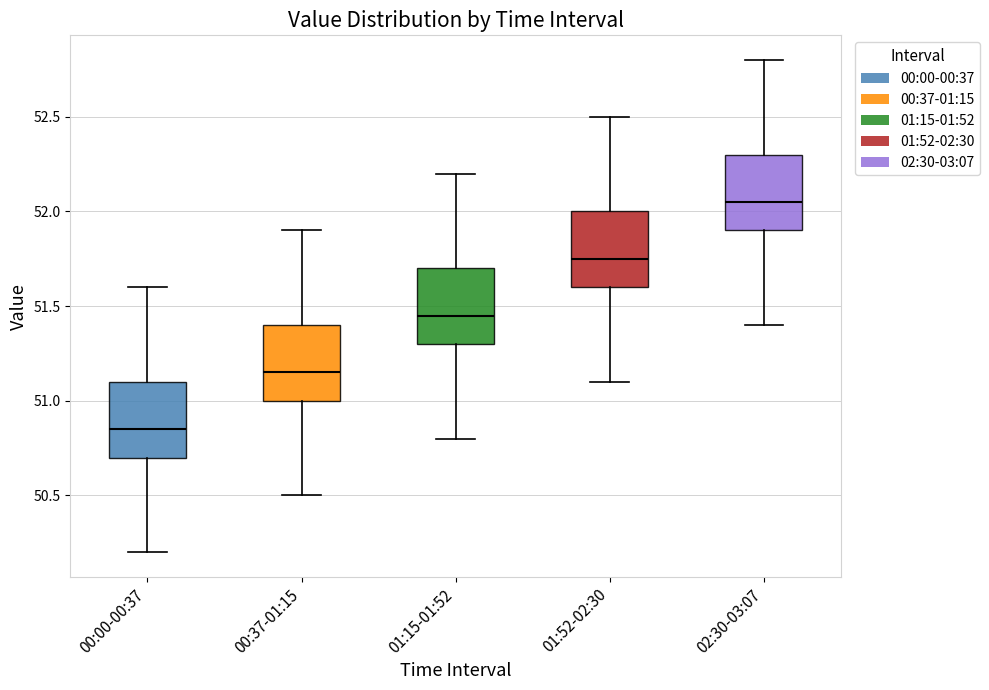

Where does the lower whisker of the box for 00:00-00:37 end on the y-axis? The values are not printed on the chart, so give them approximately, as read against the axis.

50.20